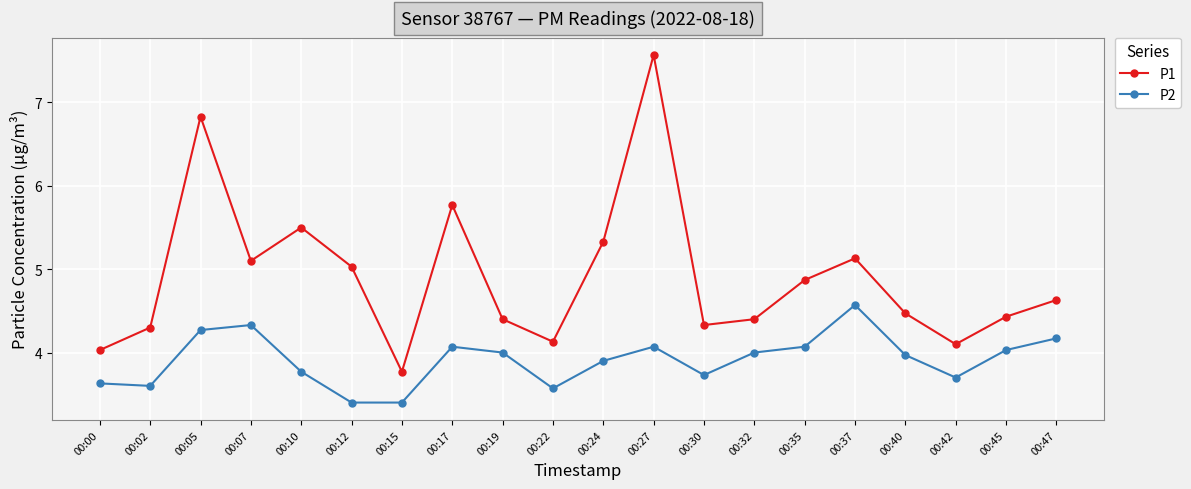

Which series has the largest total across all categories?

P1